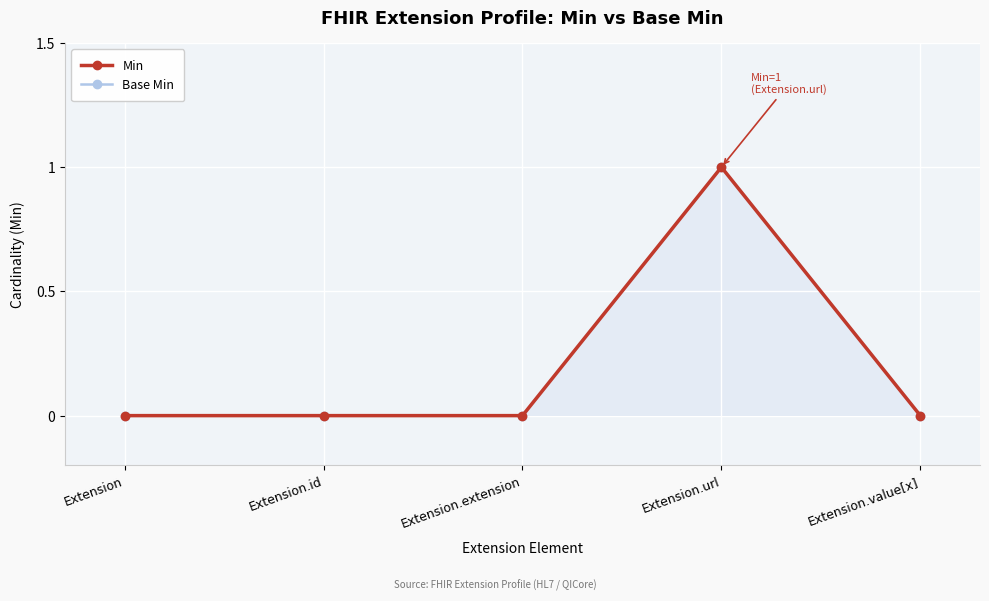

What are all the series names shown in the legend?

Min, Base Min